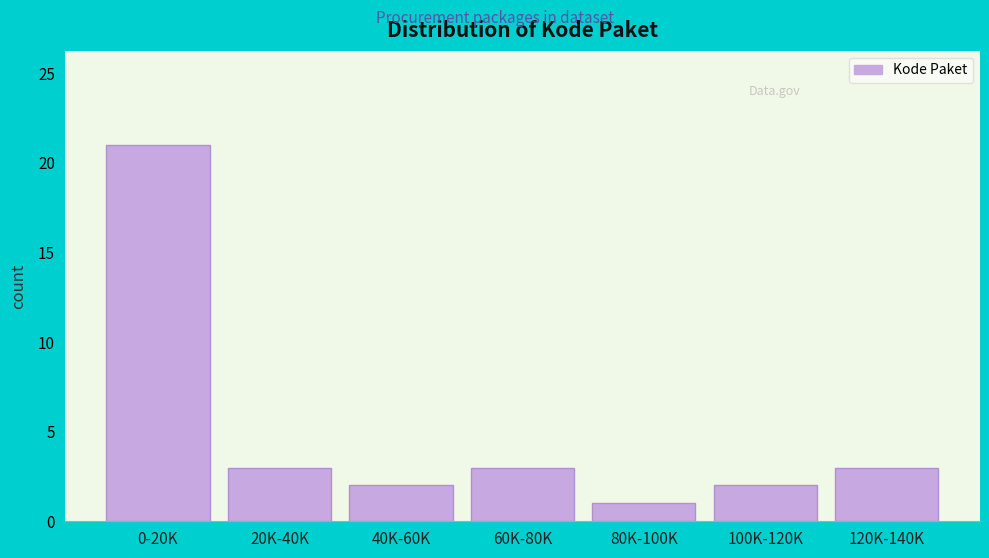

Reading left to right, what are all the values shown in this chart?

21	3	2	3	1	2	3